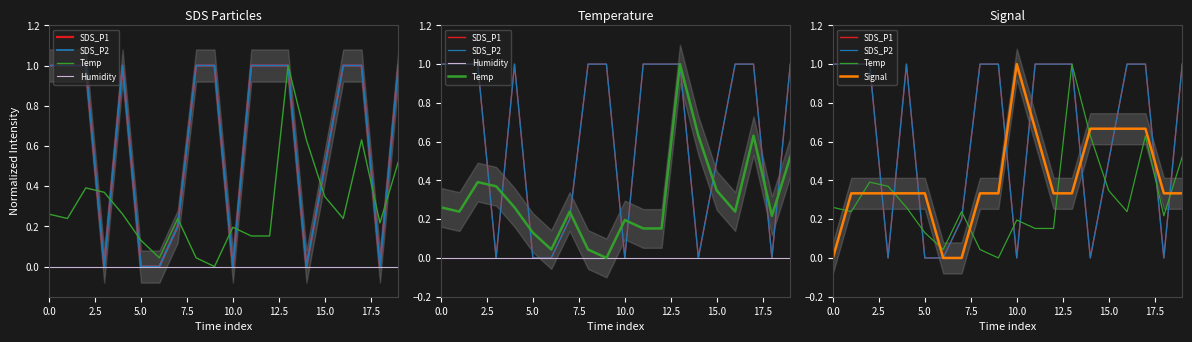

What are all the series names shown in the legend?

SDS_P1, SDS_P2, Temp, Humidity, Signal